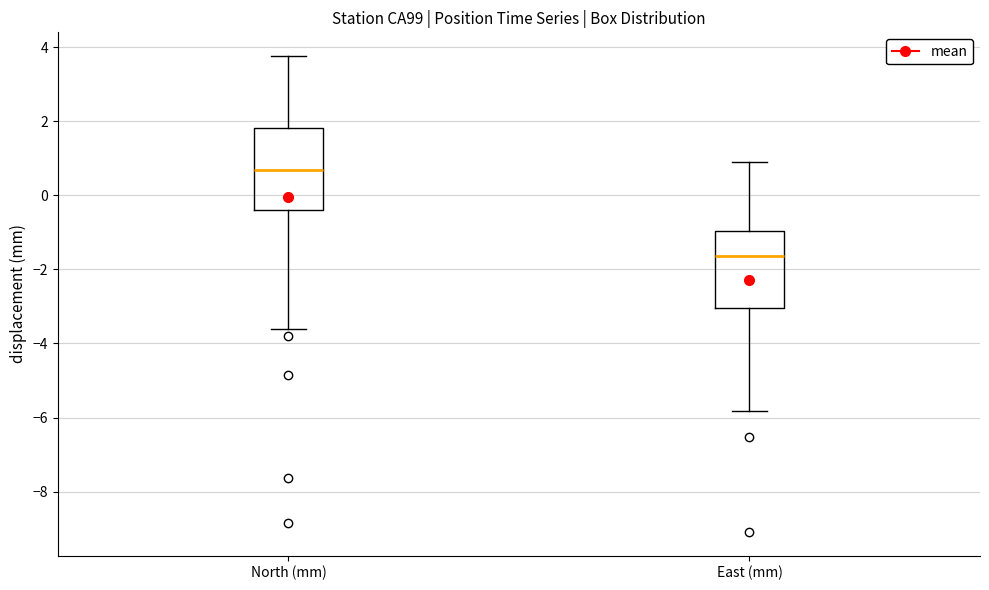

Where does the median line of the box for North (mm) sit on the y-axis? The values are not printed on the chart, so give them approximately, as read against the axis.

0.6